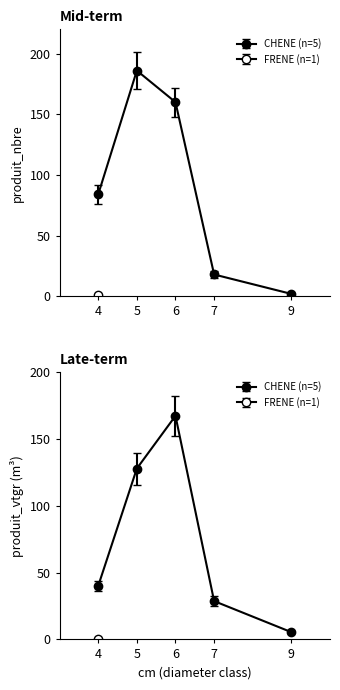

True or false: produit_nbre has a value of 0.3 at 4(FRENE).

False